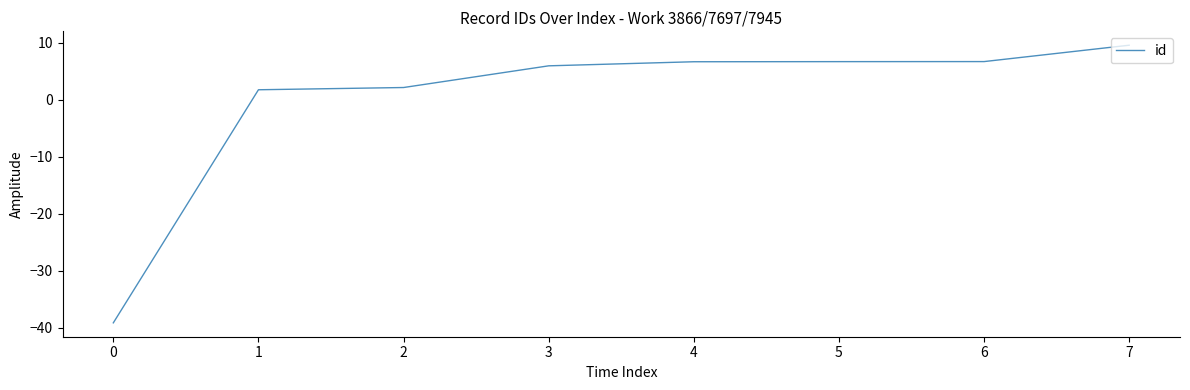

The chart shows a value of -39.2 at 0. True or false?

True